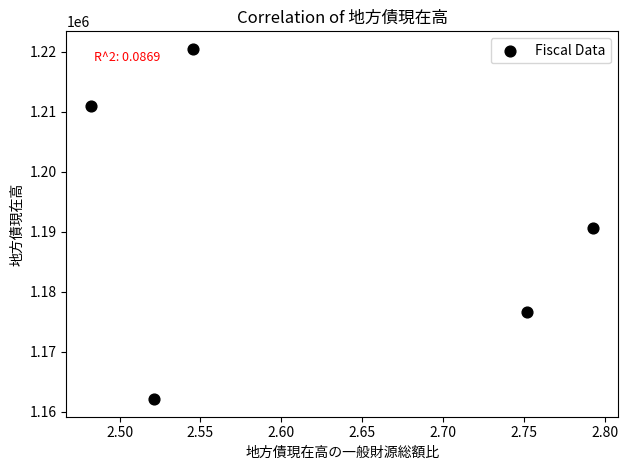

What is the range of Y values (max minus min)?

58440